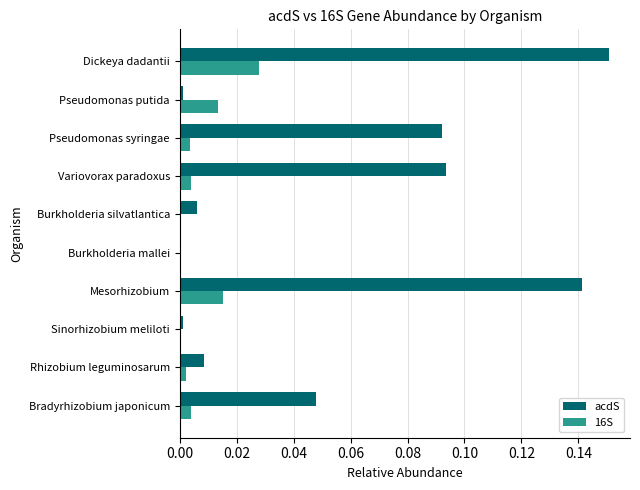

Which series changed the most between Pseudomonas syringae and Pseudomonas putida?

acdS